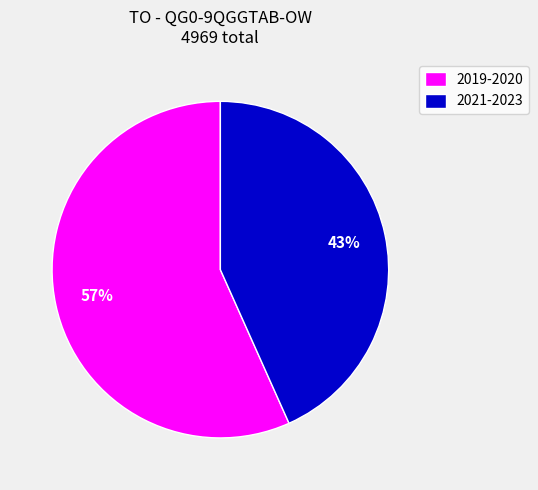

Combined, do 2021-2023 and 2019-2020 account for over 50%?

Yes